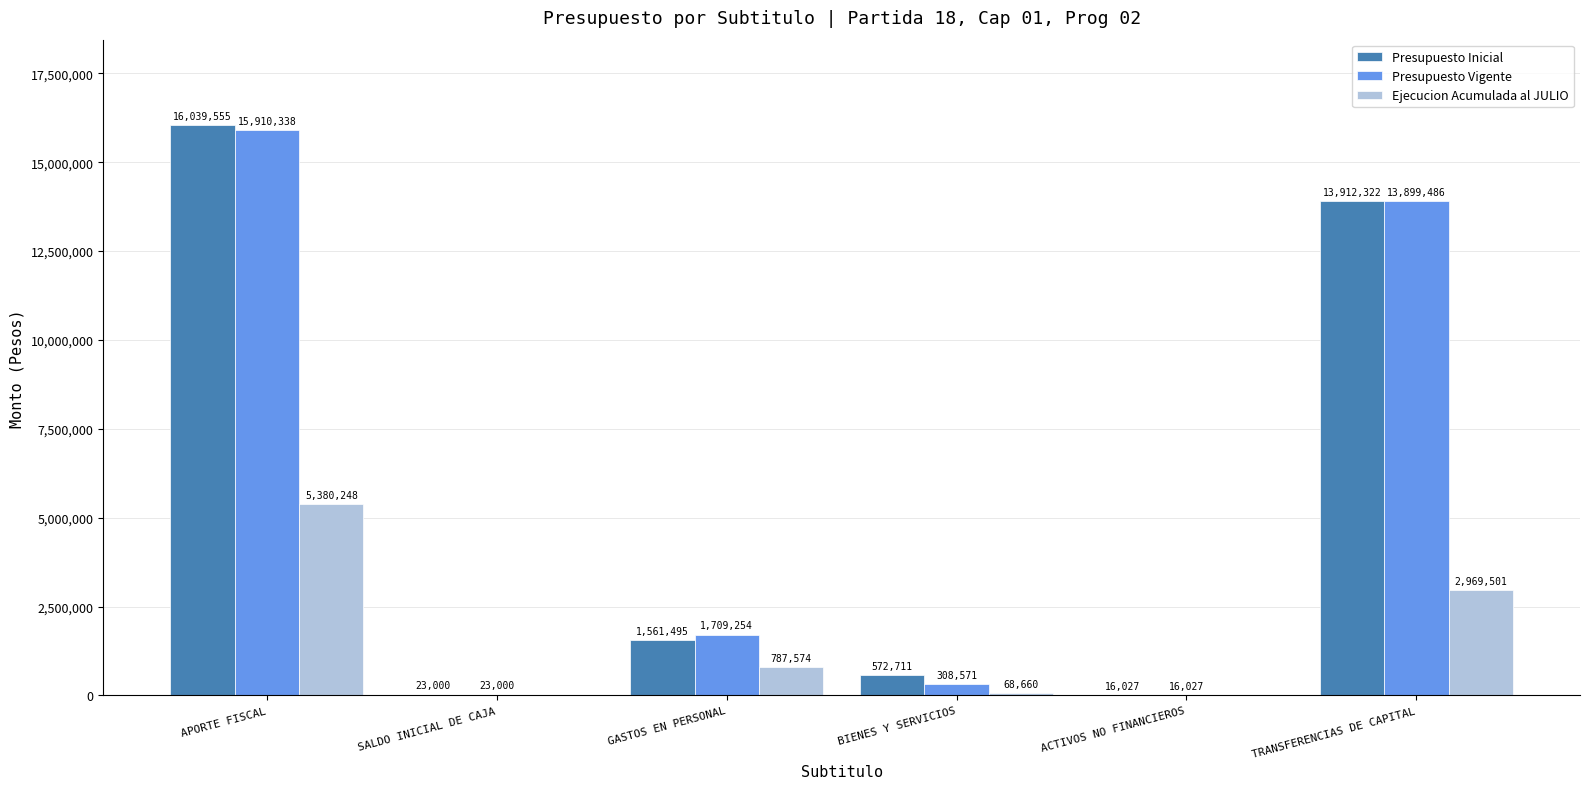

The Presupuesto Inicial series shows 572711 at BIENES Y SERVICIOS. True or false?

True